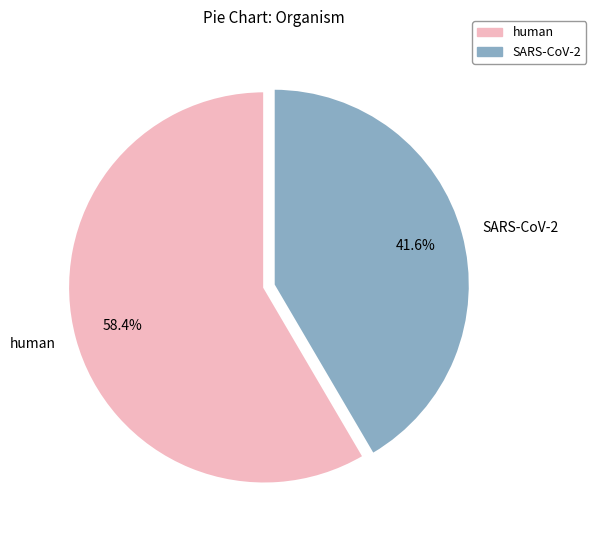

Does any single category account for the majority?

Yes